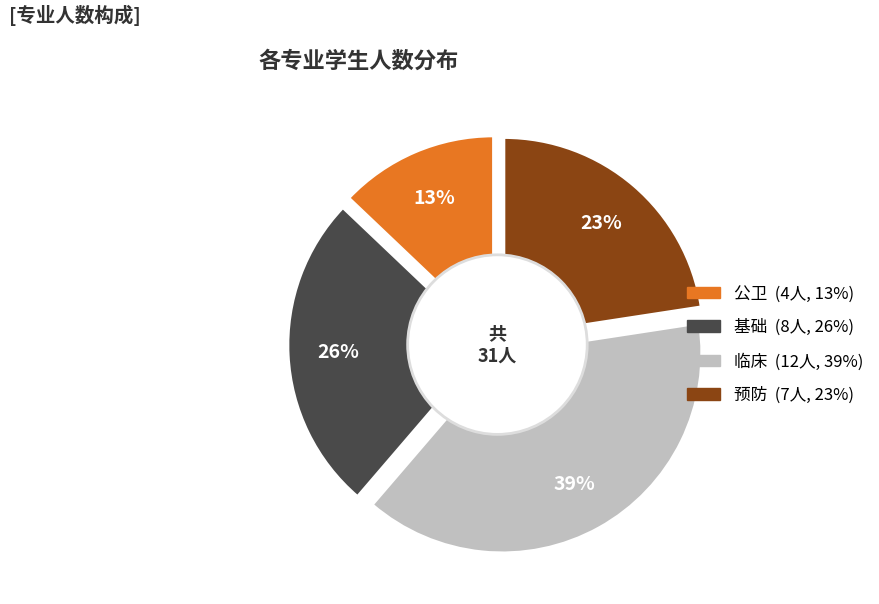

What is the total percentage of 公卫 and 预防?

35.5%